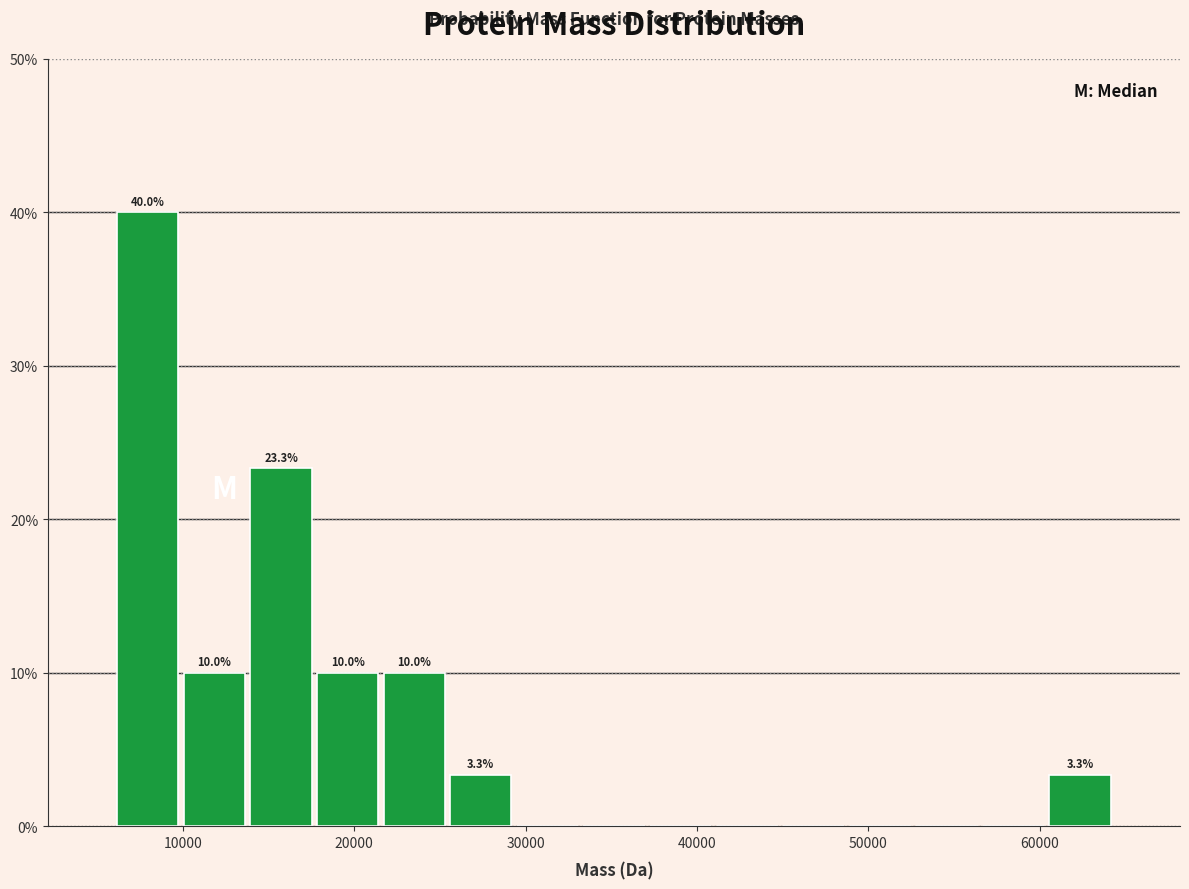

Around what value on the x-axis is the tallest bar? Give the approximate position of its centre, as read against the axis.

8000